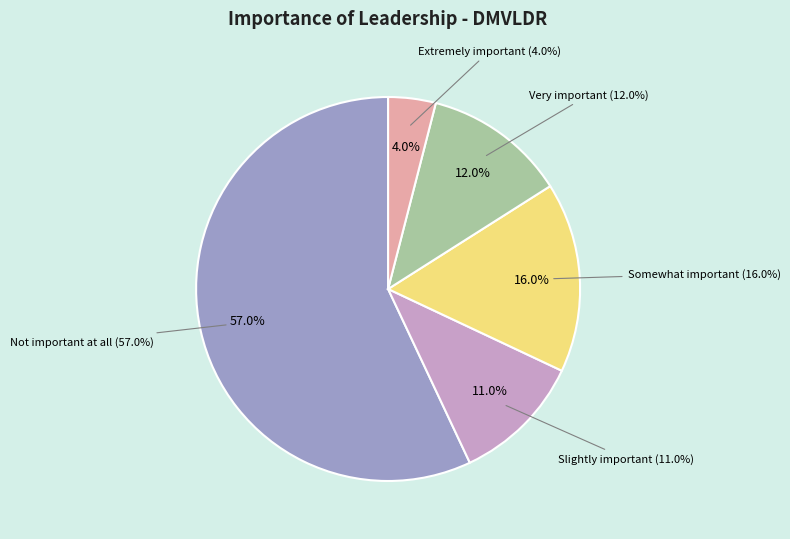

To the nearest percent, what percentage of the pie is Extremely important?

4%